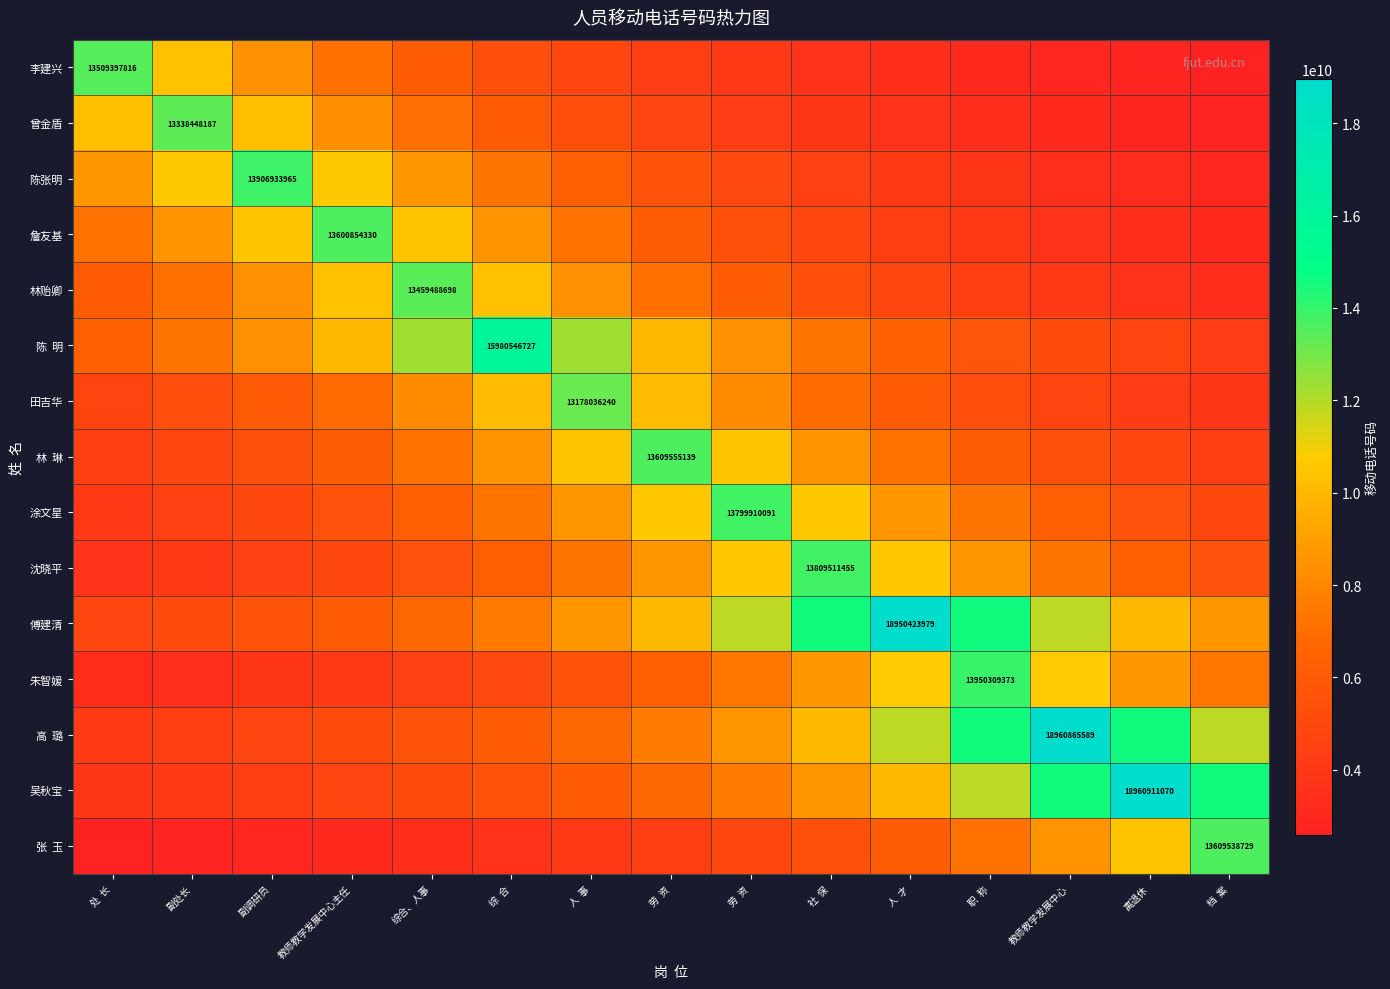

What is the total value across all series at 教师教学发展中心主任?

106906299474.9